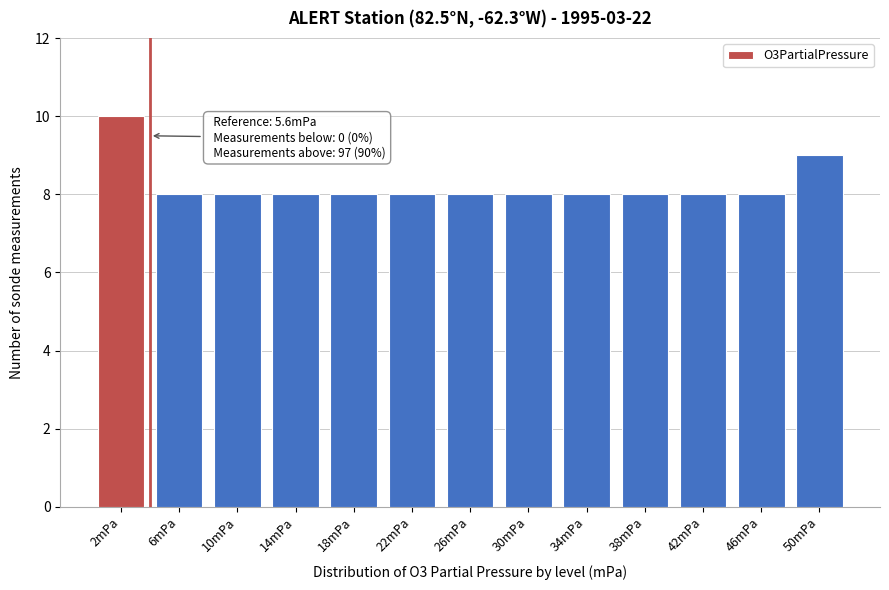

Reading left to right, what are all the values shown in this chart?

2mPa=10	6mPa=8	10mPa=8	14mPa=8	18mPa=8	22mPa=8	26mPa=8	30mPa=8	34mPa=8	38mPa=8	42mPa=8	46mPa=8	50mPa=9